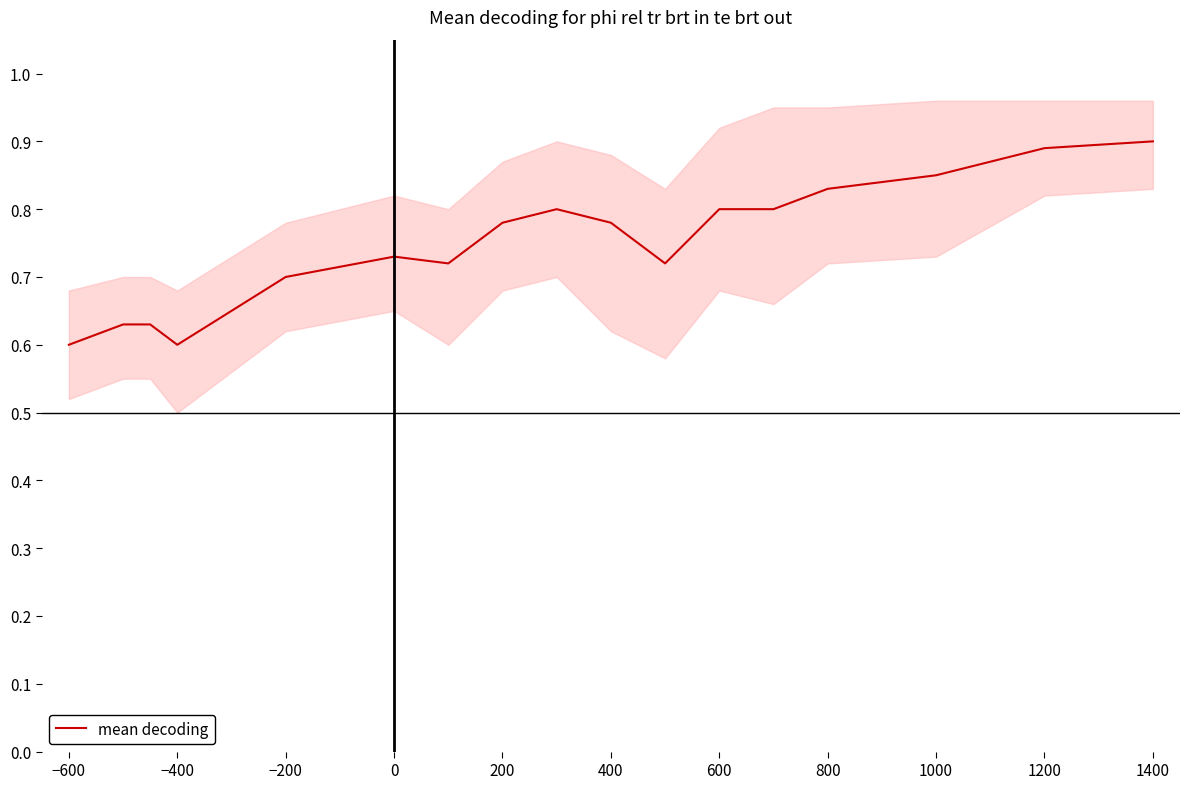

The mean decoding series shows 1.0 at −200. True or false?

False